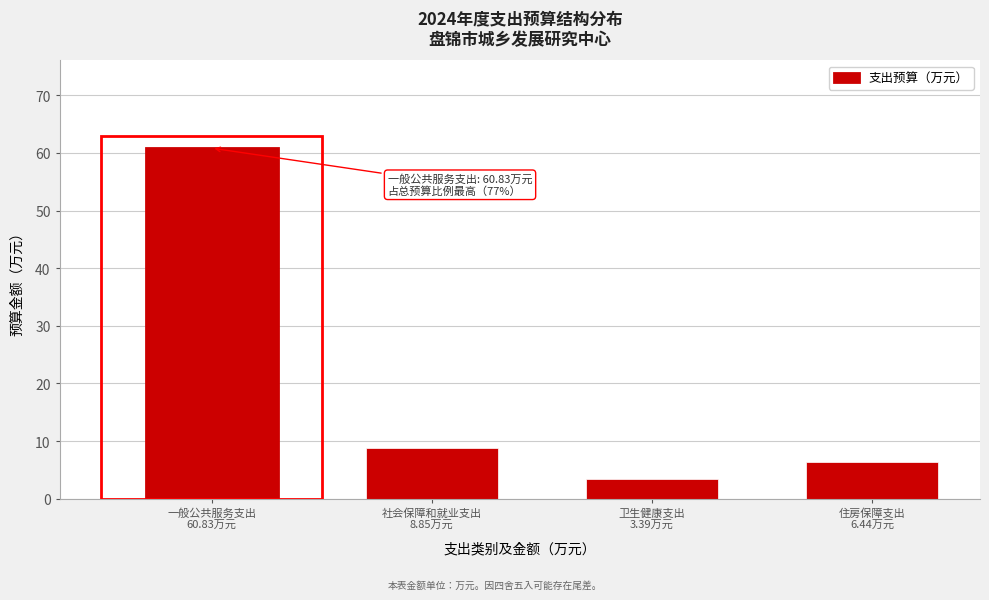

What is the value of the 3rd bar from the left?

3.4